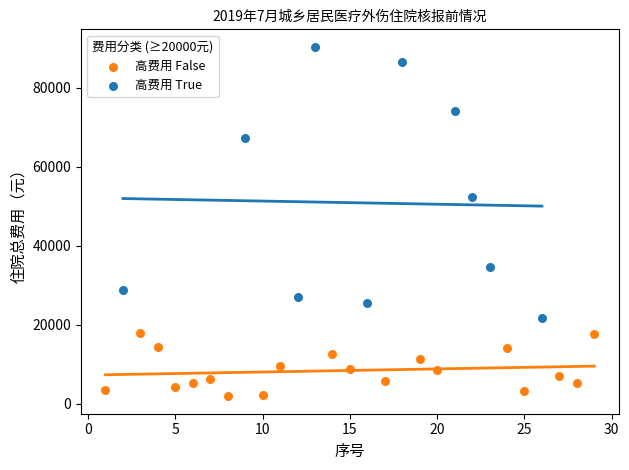

Which series reaches the maximum Y coordinate?

高费用 True